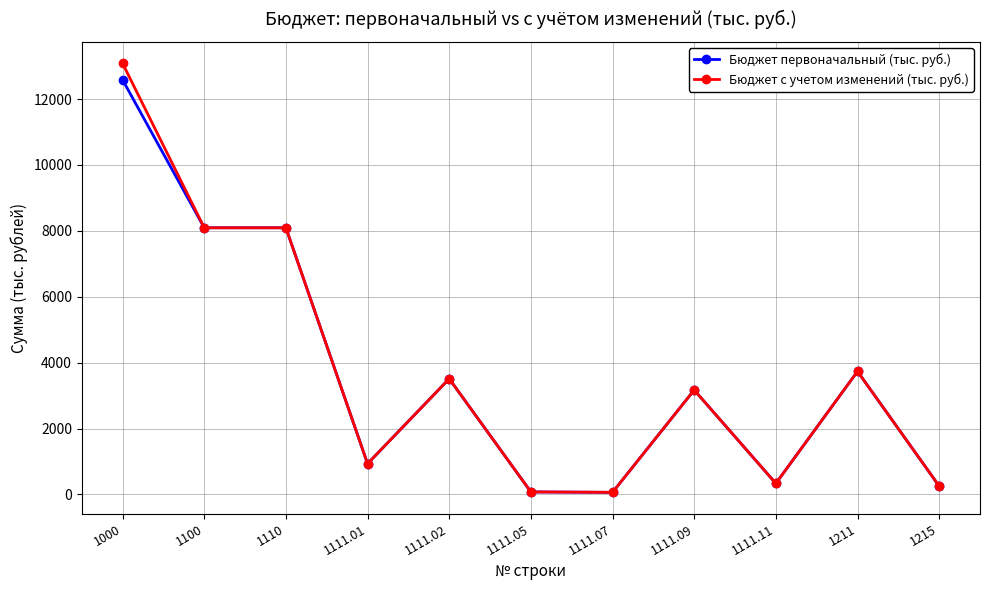

Read the Бюджет с учетом изменений (тыс. руб.) value at 1111.02.

3512.1